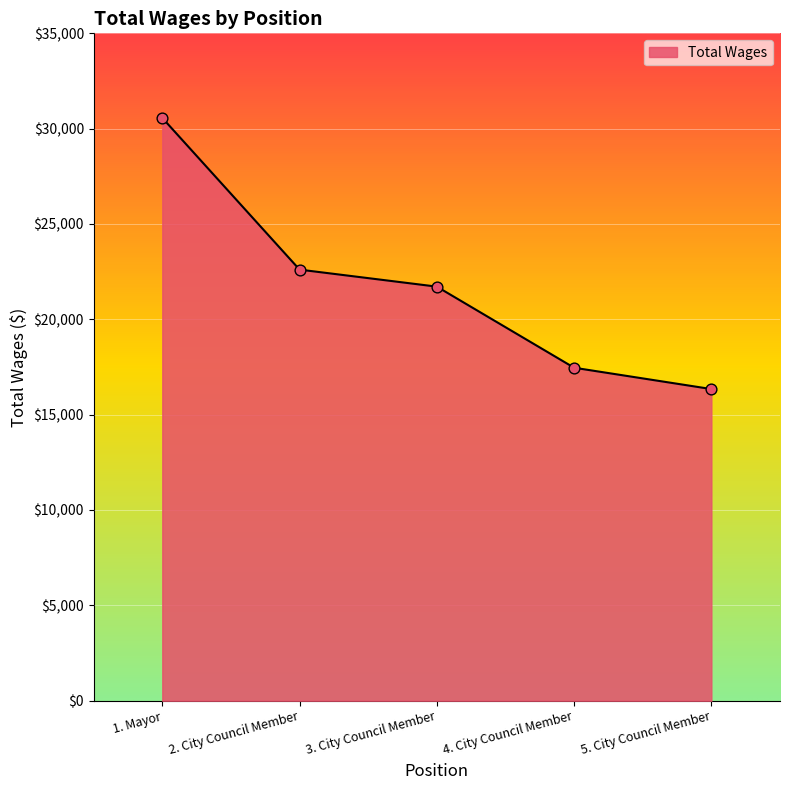

What is the change in value from 2. City Council Member to 4. City Council Member?

-5146